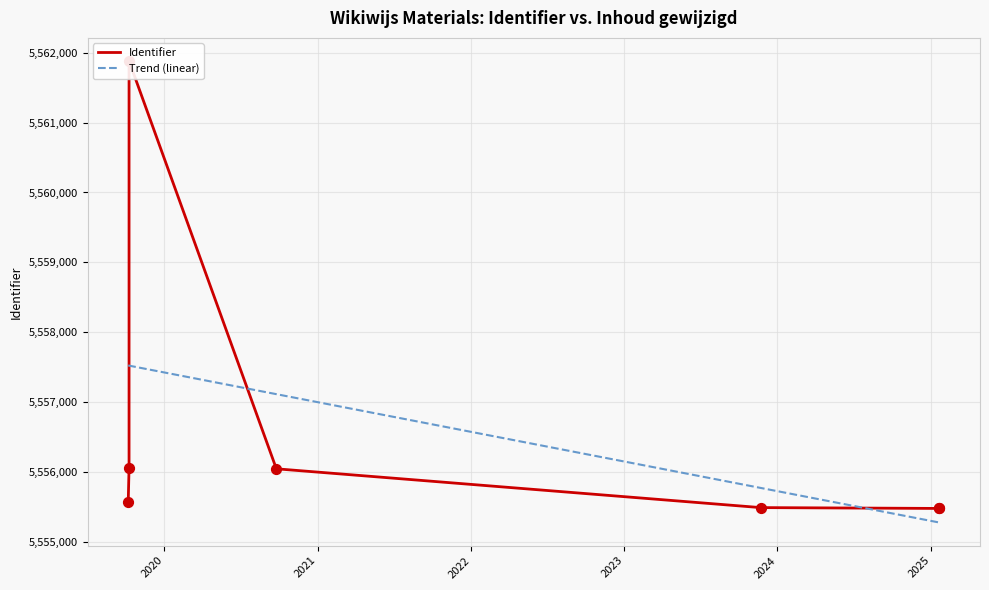

What is the change in value from 2025-01-21 to 2019-10-09?

+578